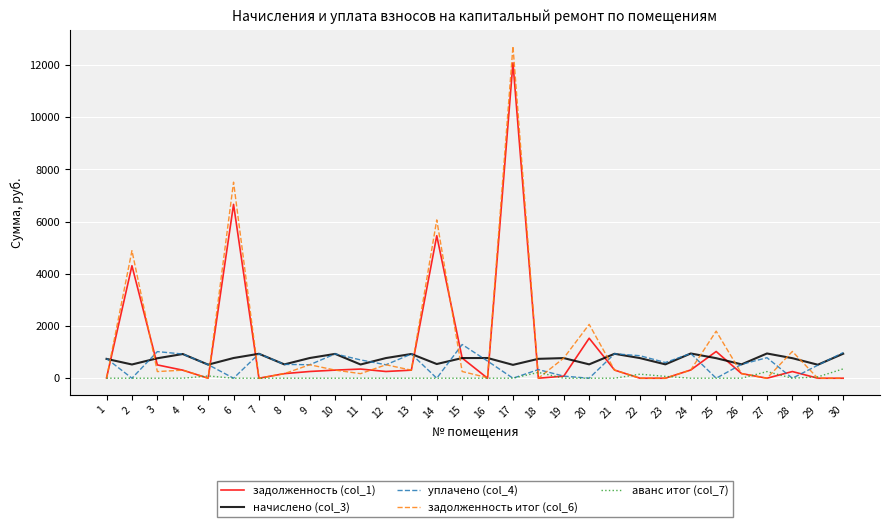

At how many categories does at least one series exceed 10482?

1